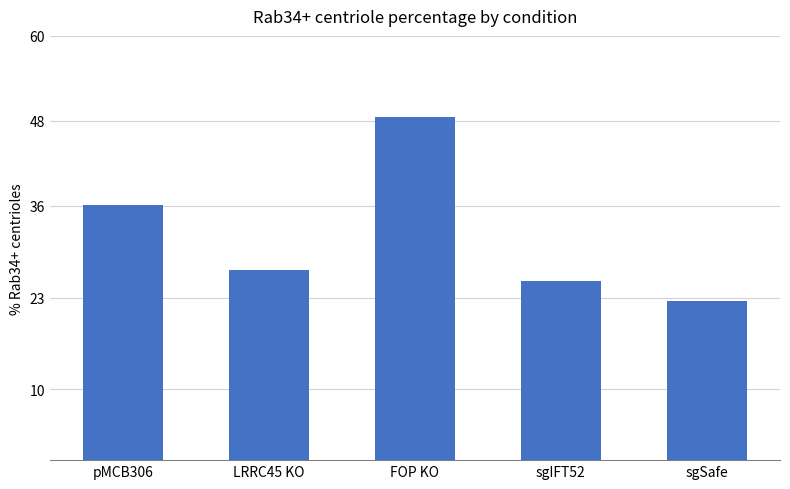

What is the label of the 2nd bar from the right?

sgIFT52